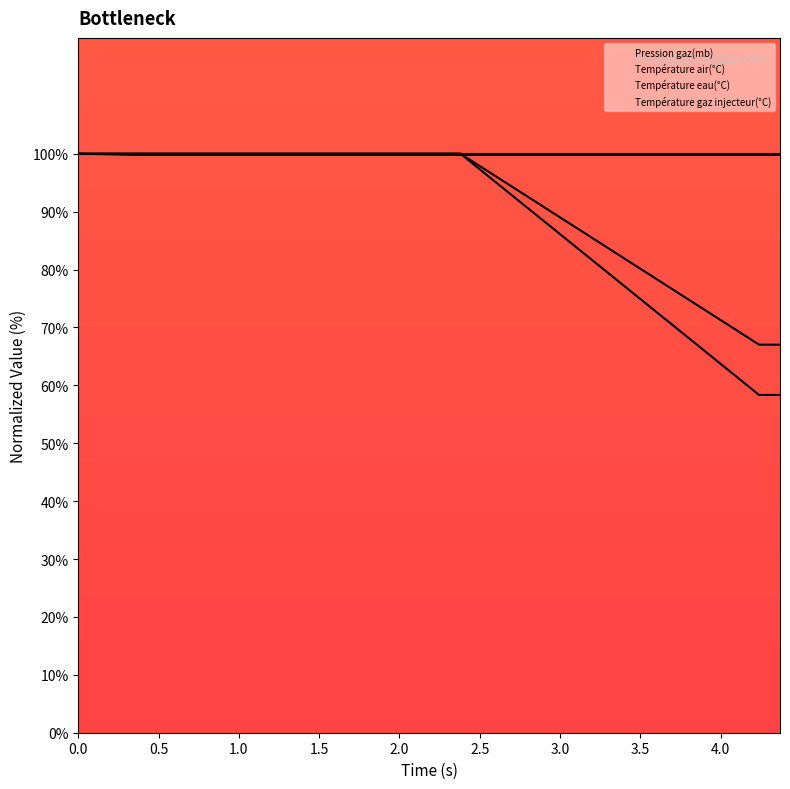

What is the sum of all Température gaz injecteur(°C) values?

1934.0